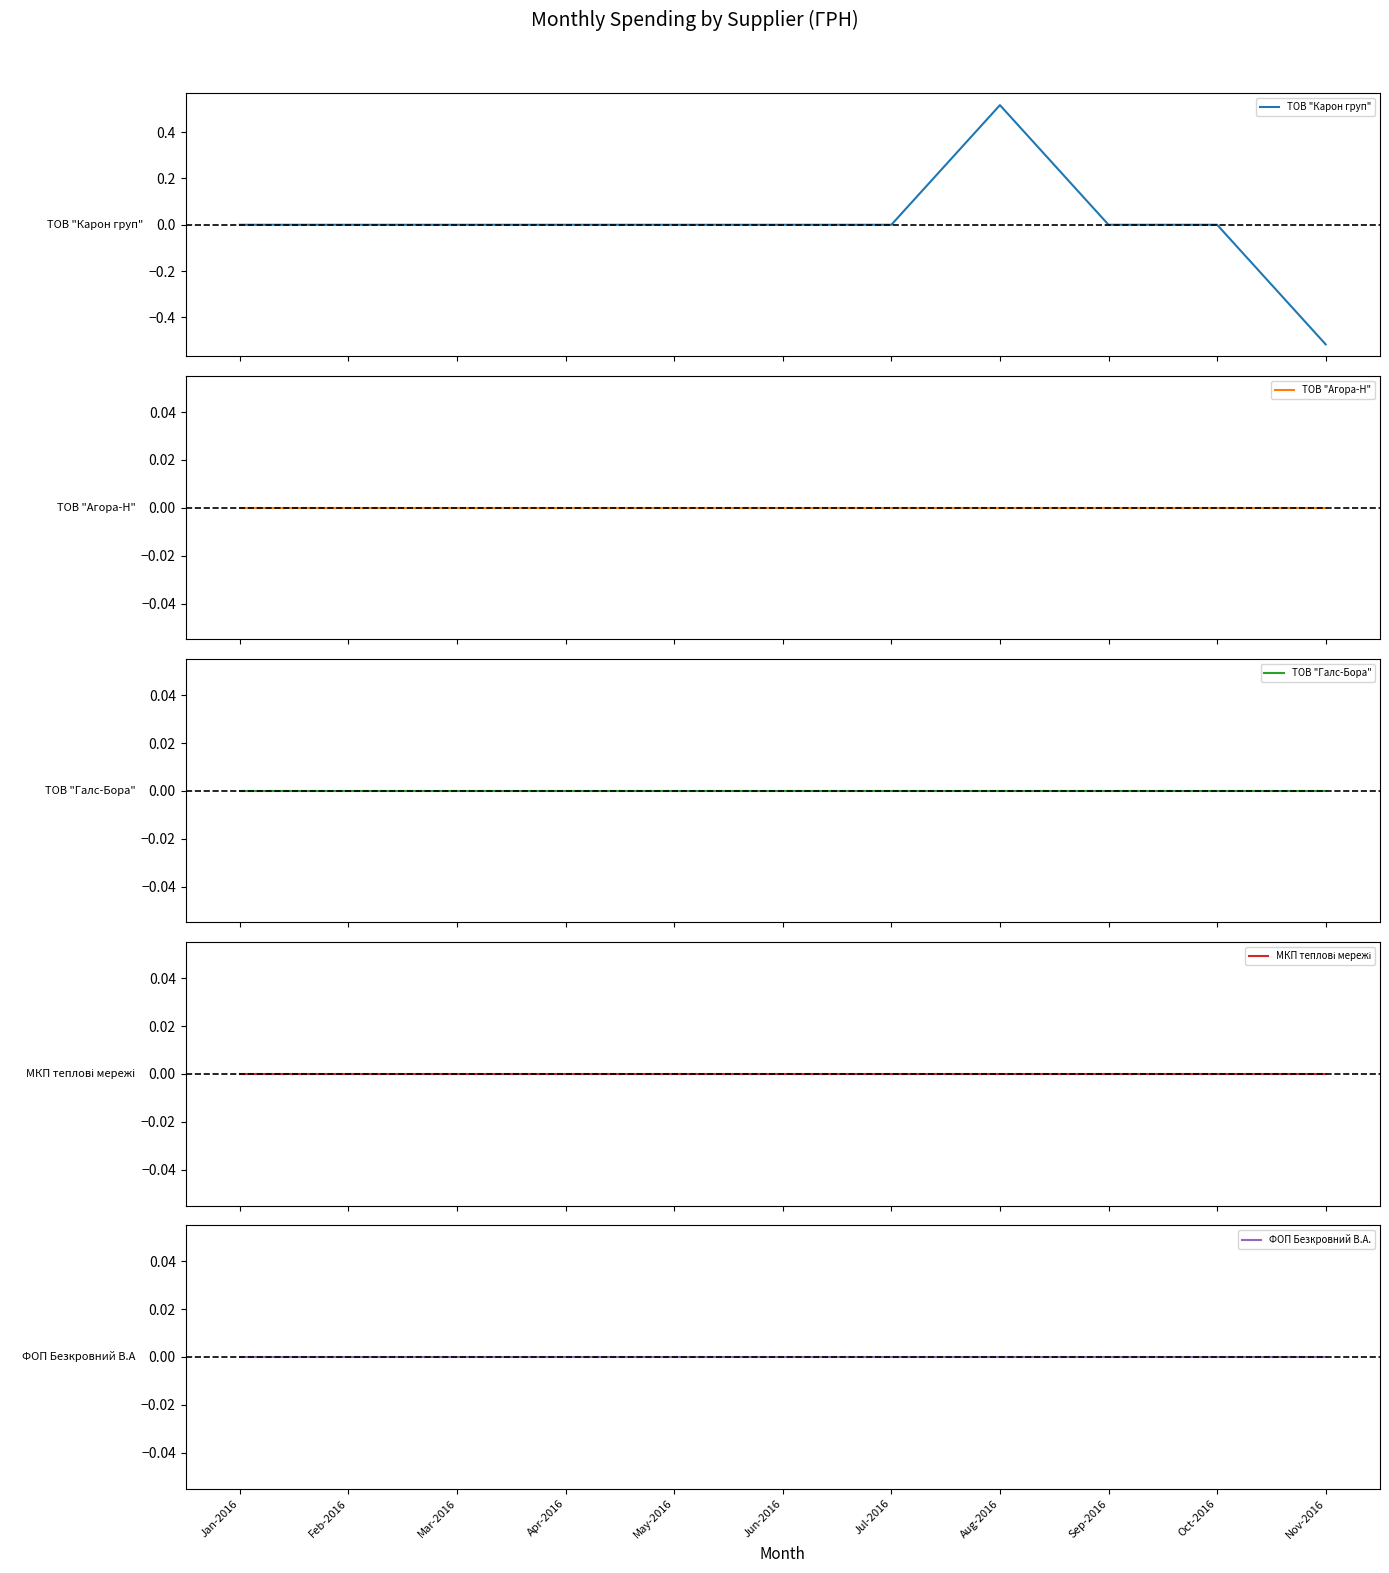

Reading left to right, what are all the values shown in this chart?

ТОВ "Карон груп": 0.0	0.0	0.0	0.0	0.0	0.0	0.0	0.5	0.0	0.0	-0.5
ТОВ "Агора-Н": 0.0	0.0	0.0	0.0	0.0	0.0	0.0	0.0	0.0	0.0	0.0
ТОВ "Галс-Бора": 0.0	0.0	0.0	0.0	0.0	0.0	0.0	0.0	0.0	0.0	0.0
МКП теплові мережі: 0.0	0.0	0.0	0.0	0.0	0.0	0.0	0.0	0.0	0.0	0.0
ФОП Безкровний В.А.: 0.0	0.0	0.0	0.0	0.0	0.0	0.0	0.0	0.0	0.0	0.0